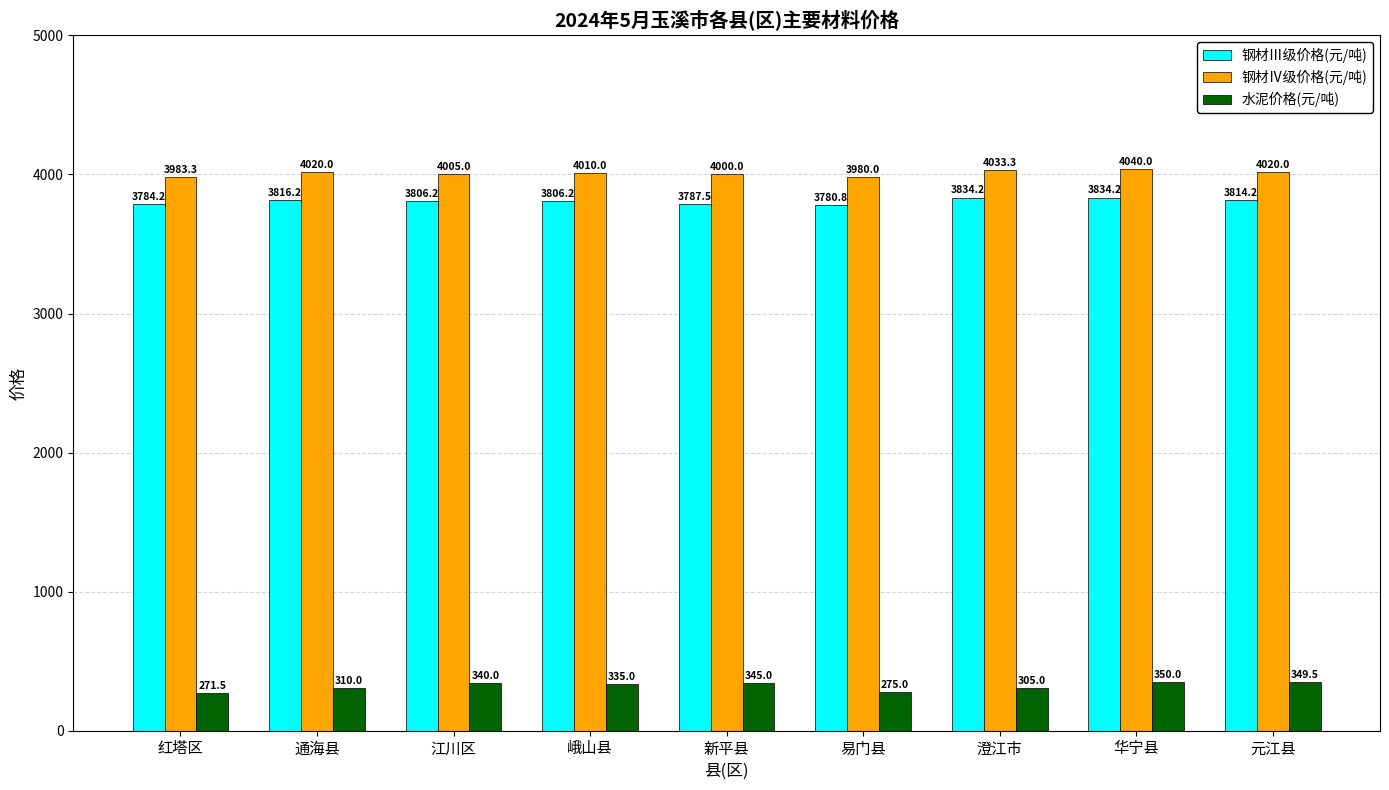

Which series has the widest spread of values?

水泥价格(元/吨)